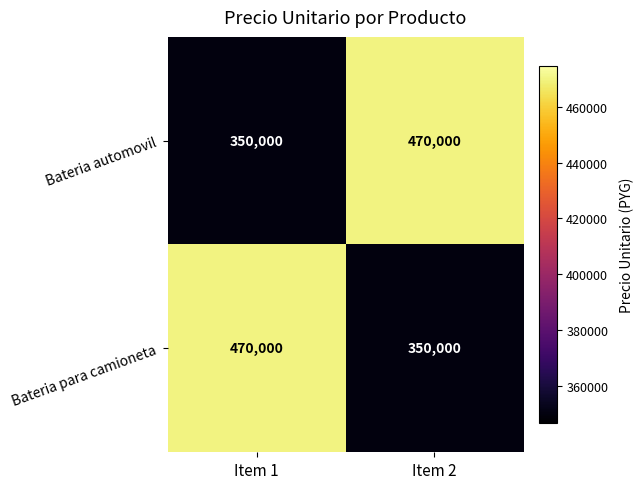

Count the number of categories in the chart.

2